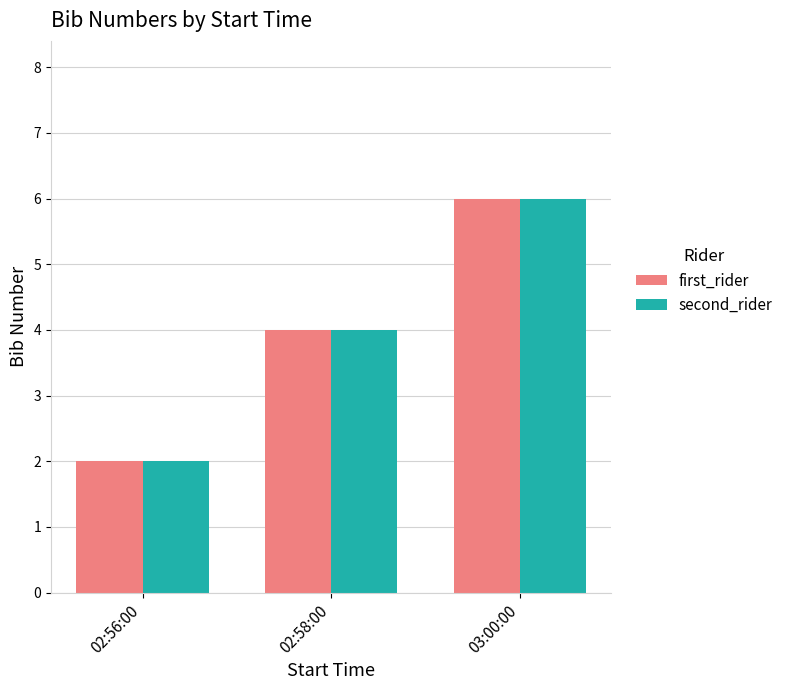

Reading left to right, list all the values displayed in this chart.

first_rider: 02:56:00=2	02:58:00=4	03:00:00=6
second_rider: 02:56:00=2	02:58:00=4	03:00:00=6